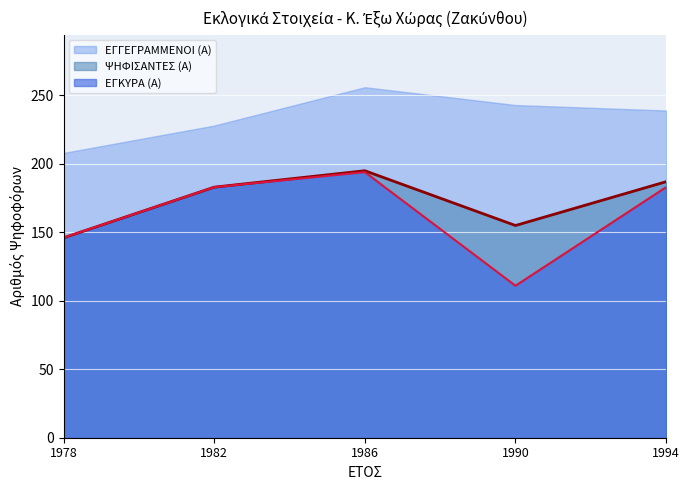

What is the value of the ΨΗΦΙΣΑΝΤΕΣ (Α) point at the 2nd from the left?

183